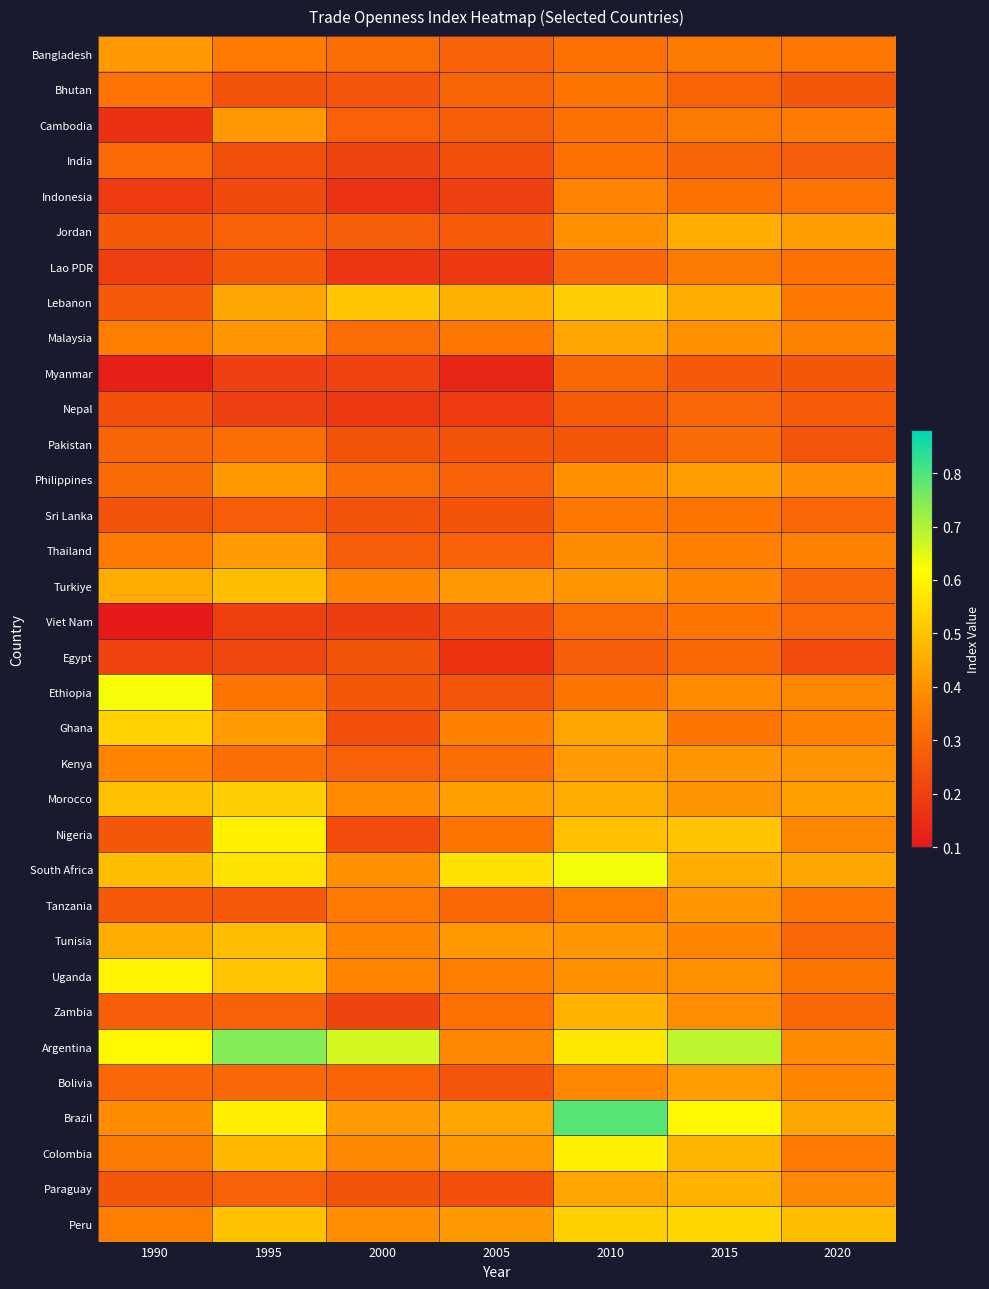

What is the minimum value shown in the chart?

0.1